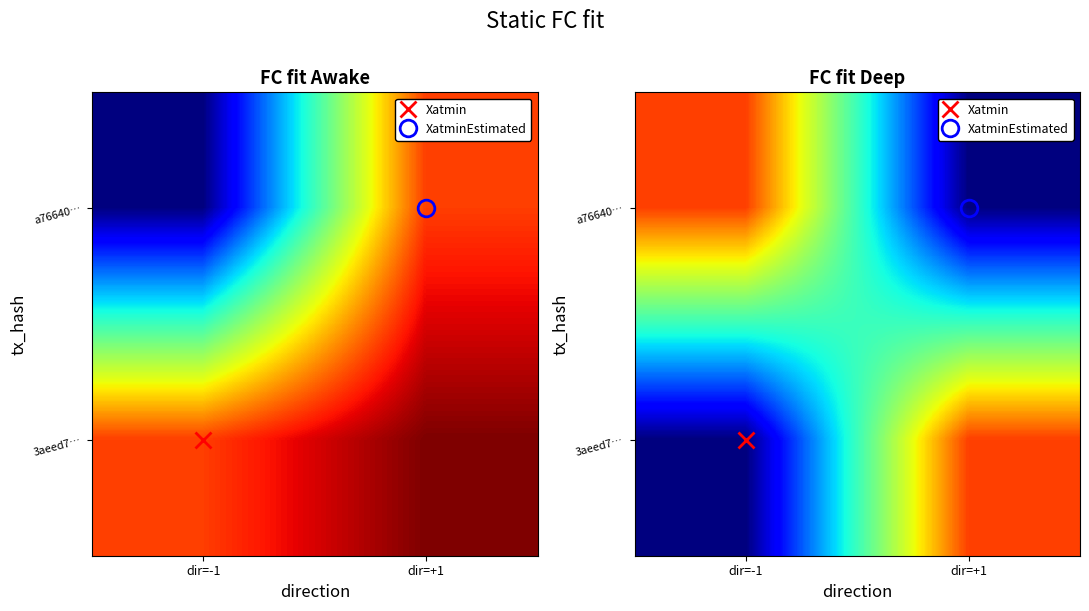

How many values in the 3aeed7… series are below 2?

1